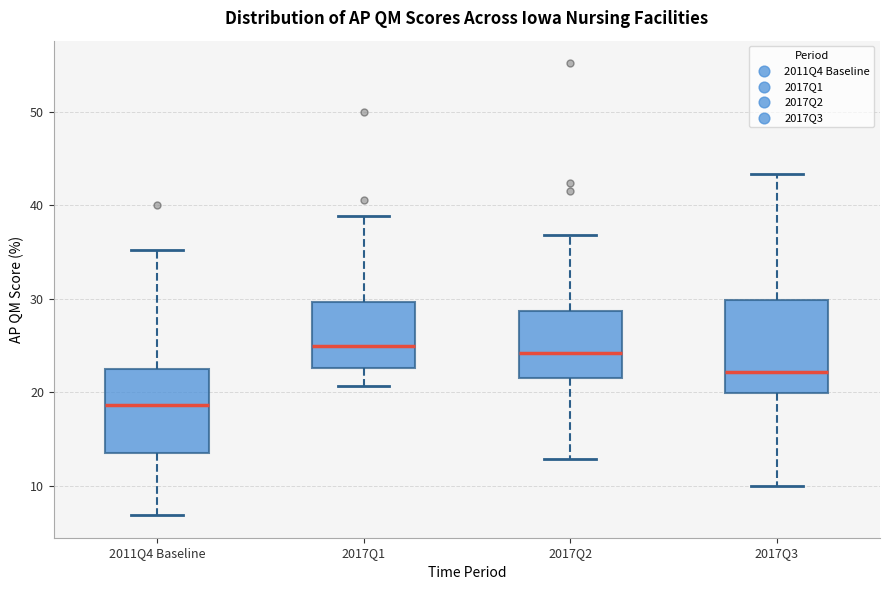

Reading left to right, transcribe this box plot: for each box, give where its median line is, the range the box spans, and where its two whiskers end, as read against the y-axis. The values are not printed on the chart, so give them approximately, as read against the axis.

2011Q4 Baseline: median 19, box 14 to 22, whiskers 7 to 35
2017Q1: median 25, box 23 to 30, whiskers 21 to 39
2017Q2: median 24, box 22 to 29, whiskers 13 to 37
2017Q3: median 22, box 20 to 30, whiskers 10 to 43